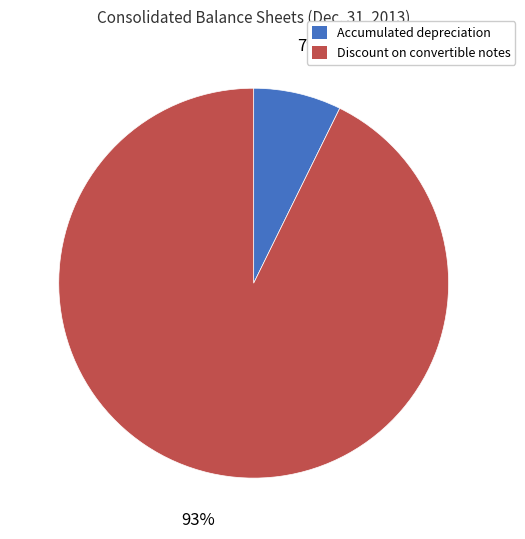

How many slices are in this pie chart?

2